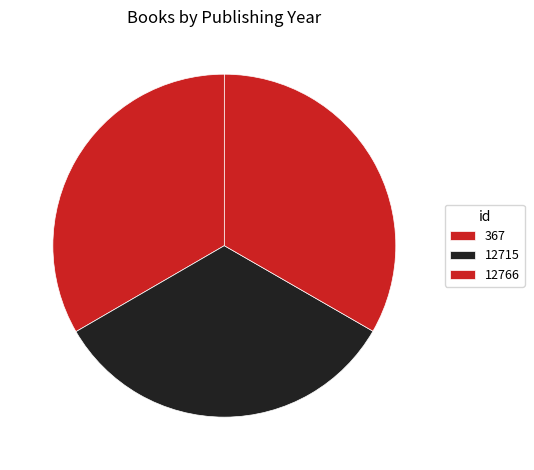

What is the change in value from 12715 to 12766?

-1